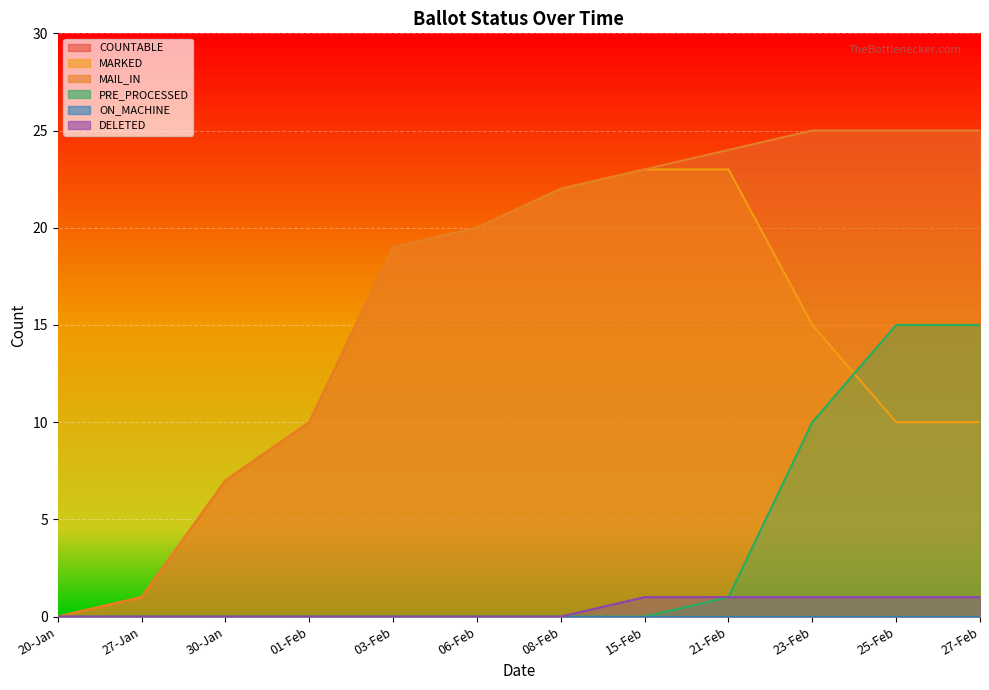

What is the sum of all DELETED values?

5